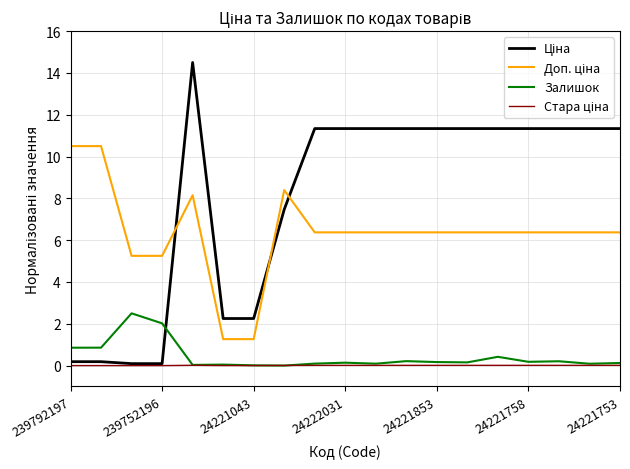

What is the maximum value shown in the chart?

14.5